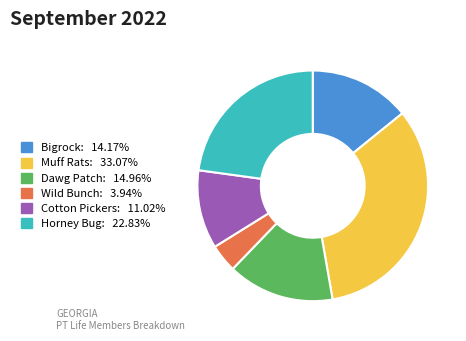

Is the sum of Muff Rats and Cotton Pickers greater than half?

No